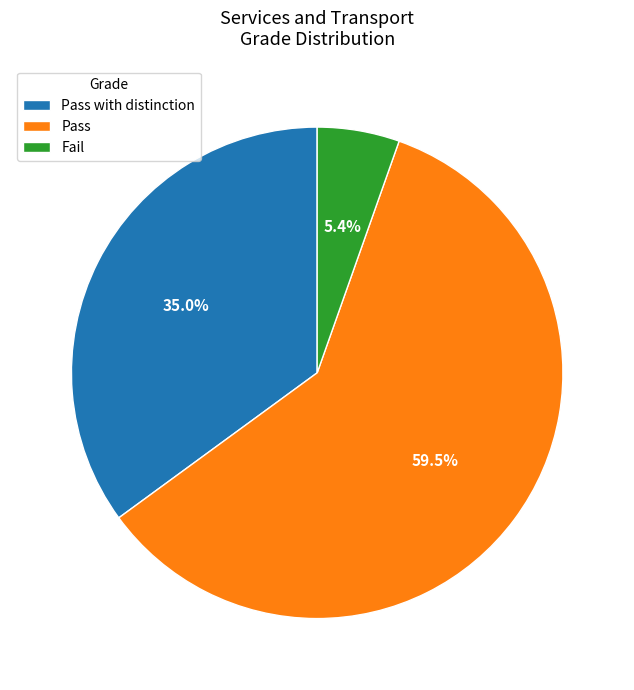

Combined, do Fail and Pass account for over 50%?

Yes